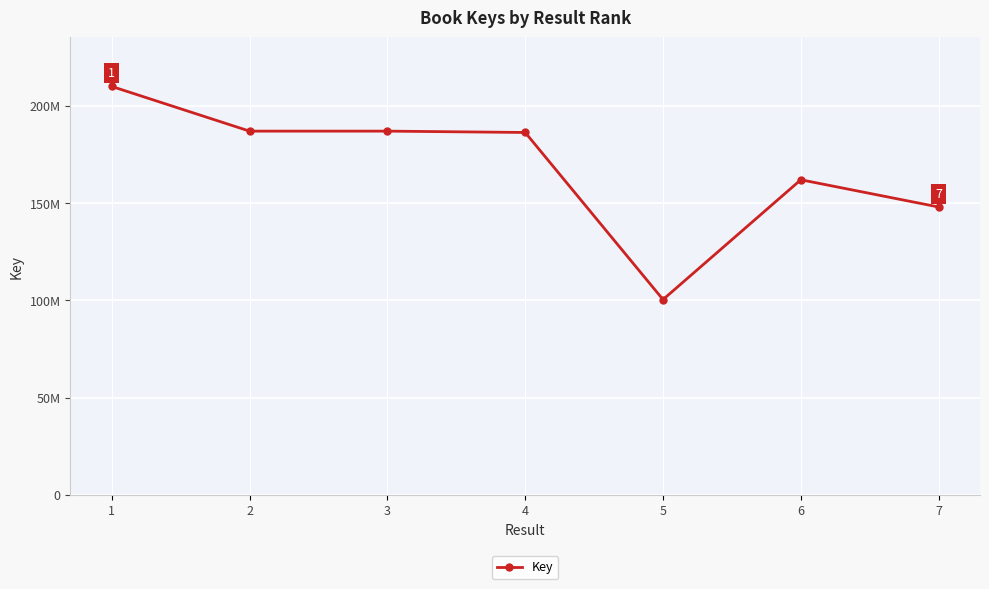

Is this an area chart (filled region under the line)?

No